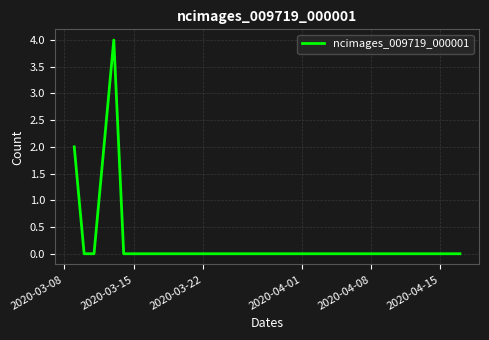

What is the maximum value shown in the chart?

4